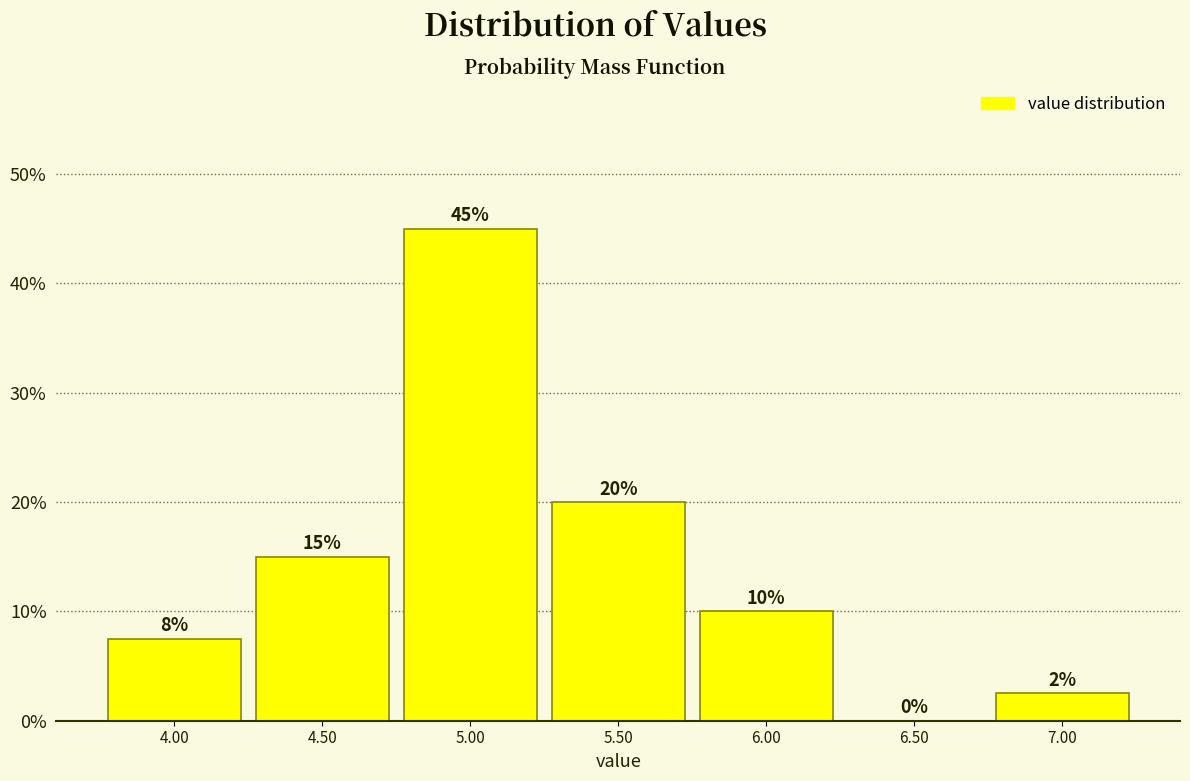

Which range on the x-axis has the tallest bar?

4.75 to 5.25